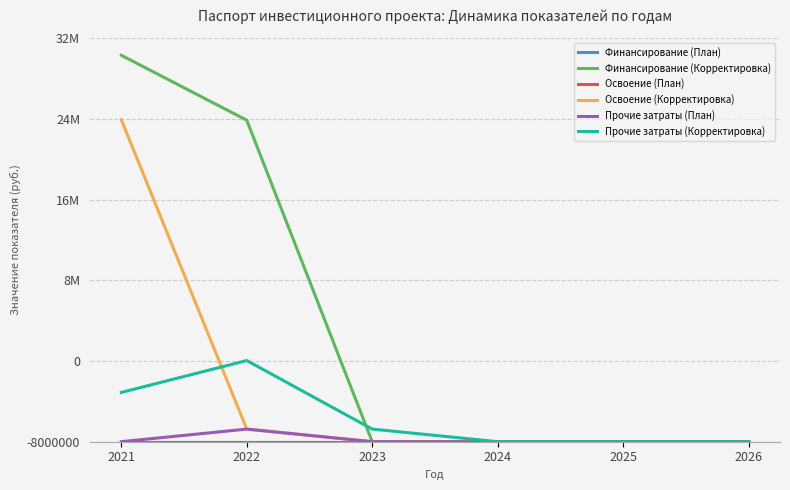

At which category does the chart reach its peak across all series?

2021